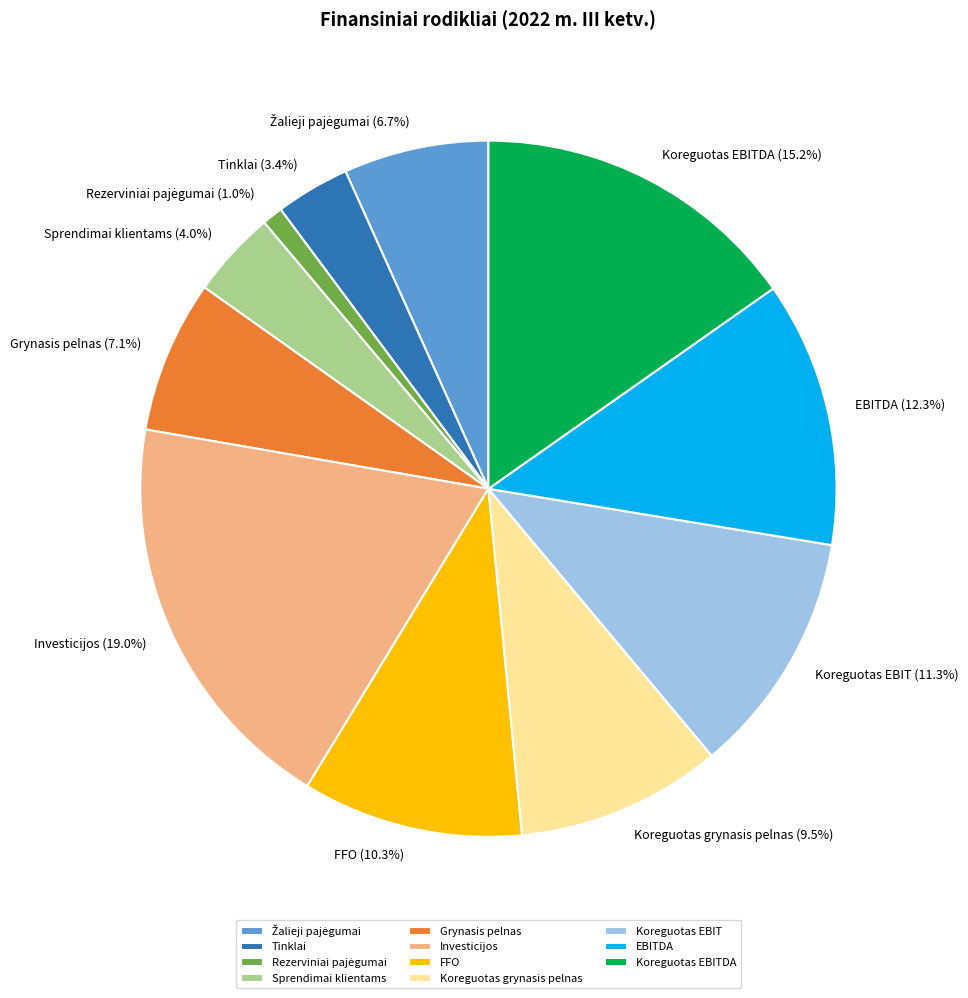

To the nearest percent, what portion does Sprendimai klientams represent?

4%